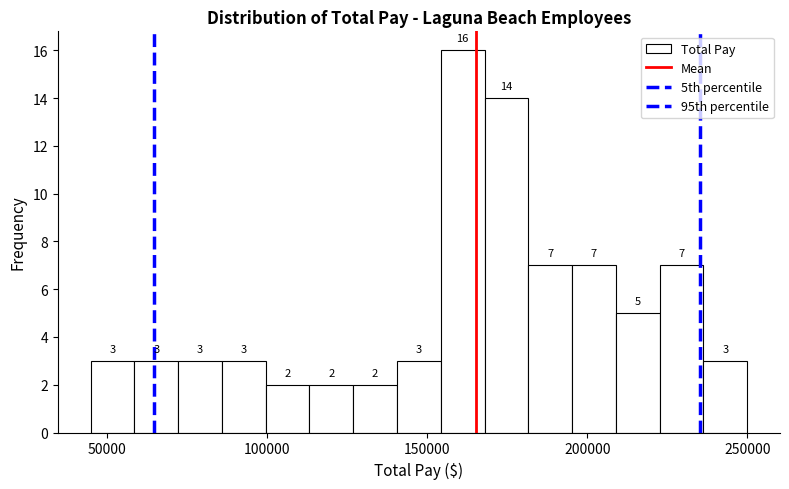

Read against the x-axis, roughly where is the centre of the tallest bar?

160000